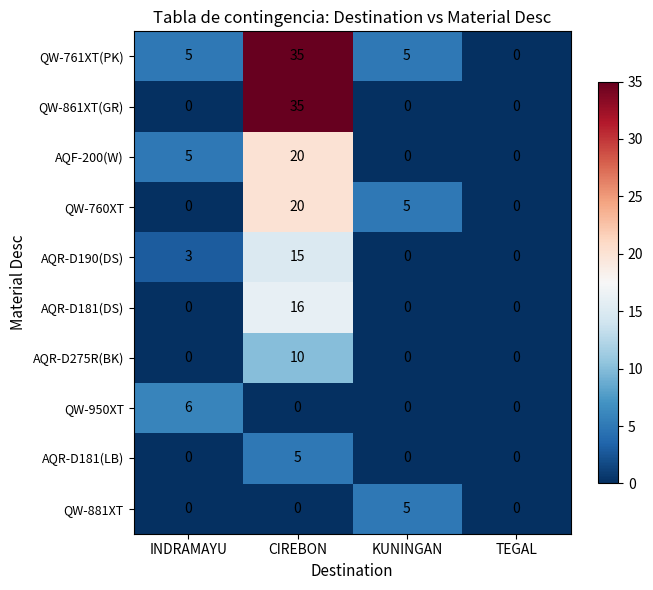

At which label is AQF-200(W) closest to 10?

INDRAMAYU